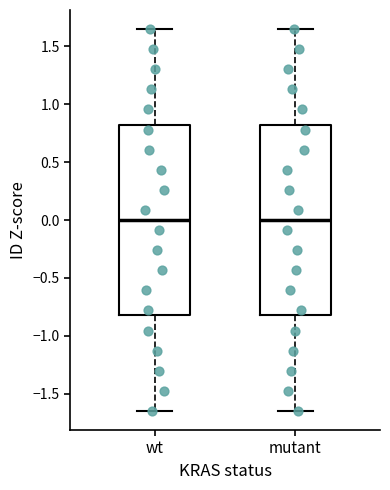

Reading left to right, transcribe this box plot: for each box, give where its median line is, the range the box spans, and where its two whiskers end, as read against the y-axis. The values are not printed on the chart, so give them approximately, as read against the axis.

wt: median 0.00, box -0.80 to 0.80, whiskers -1.65 to 1.65
mutant: median 0.00, box -0.80 to 0.80, whiskers -1.65 to 1.65